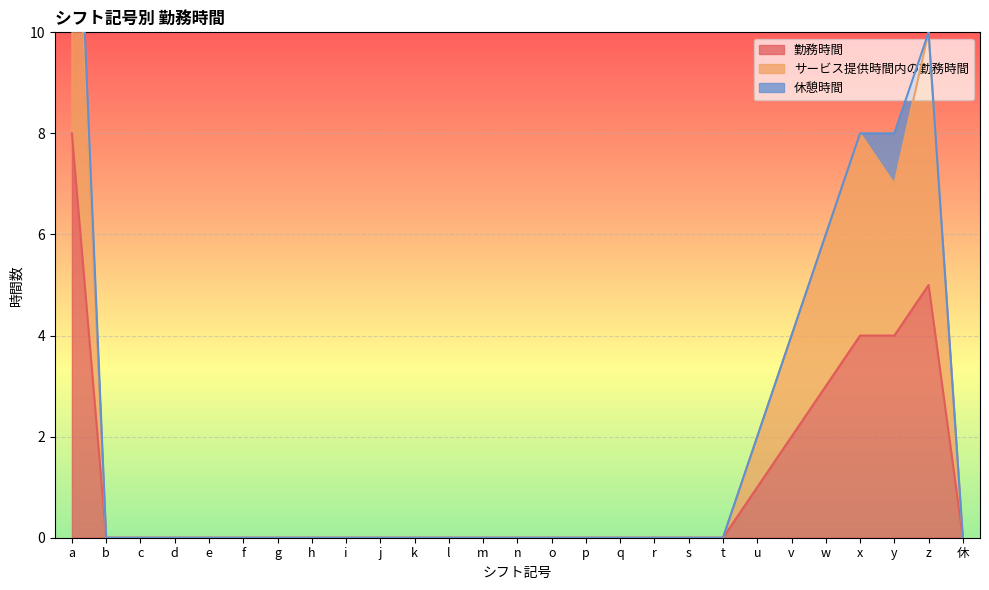

At which label does 勤務時間 reach its peak?

a